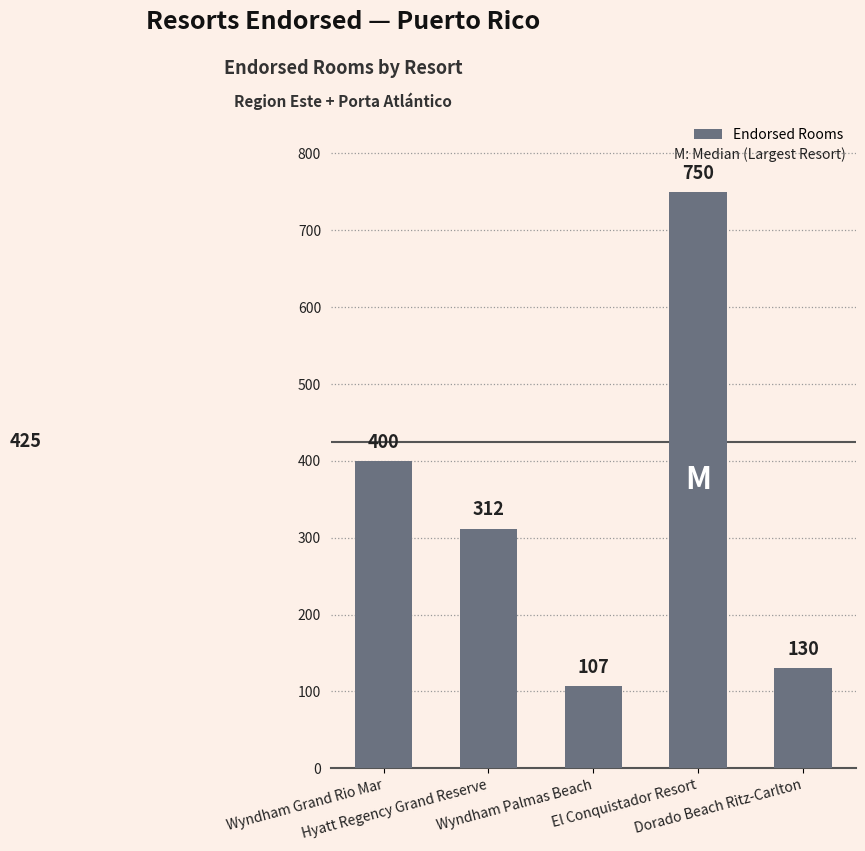

What is the label of the 1st bar from the left?

Wyndham Grand Rio Mar